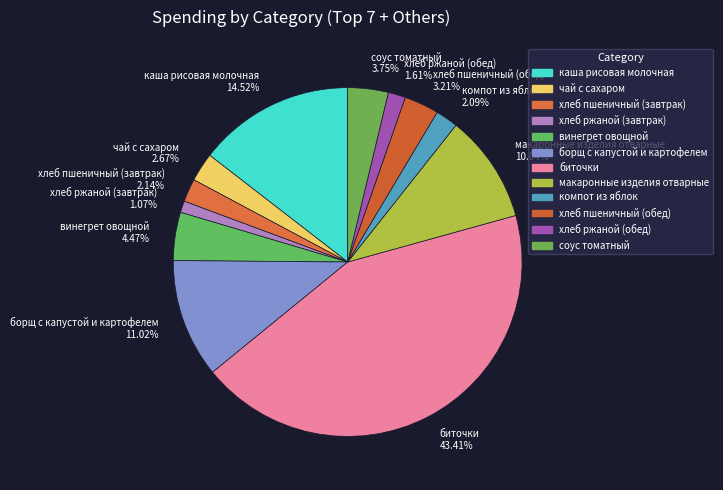

To the nearest percent, what is the difference between the хлеб ржаной (обед) and хлеб ржаной (завтрак) slice percentages?

1%